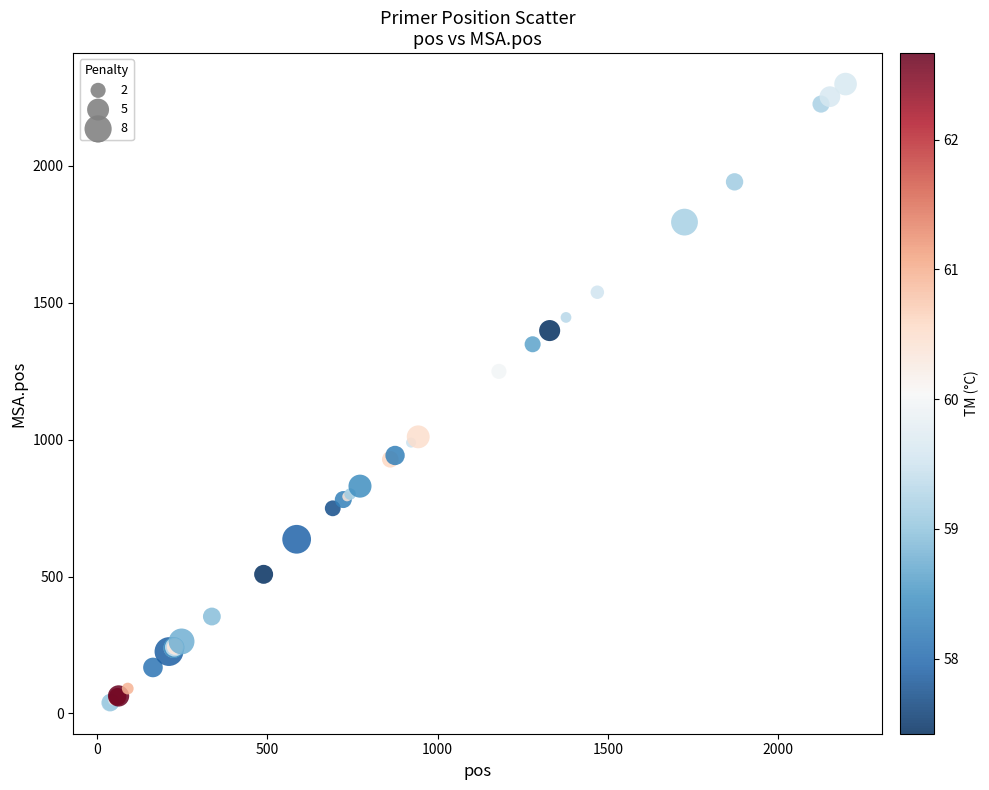

What Y value in the scatter plot is closest to 1168?

1249